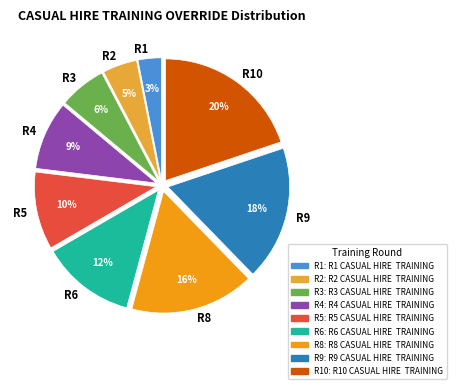

Between R1 and R2, which is larger?

R2